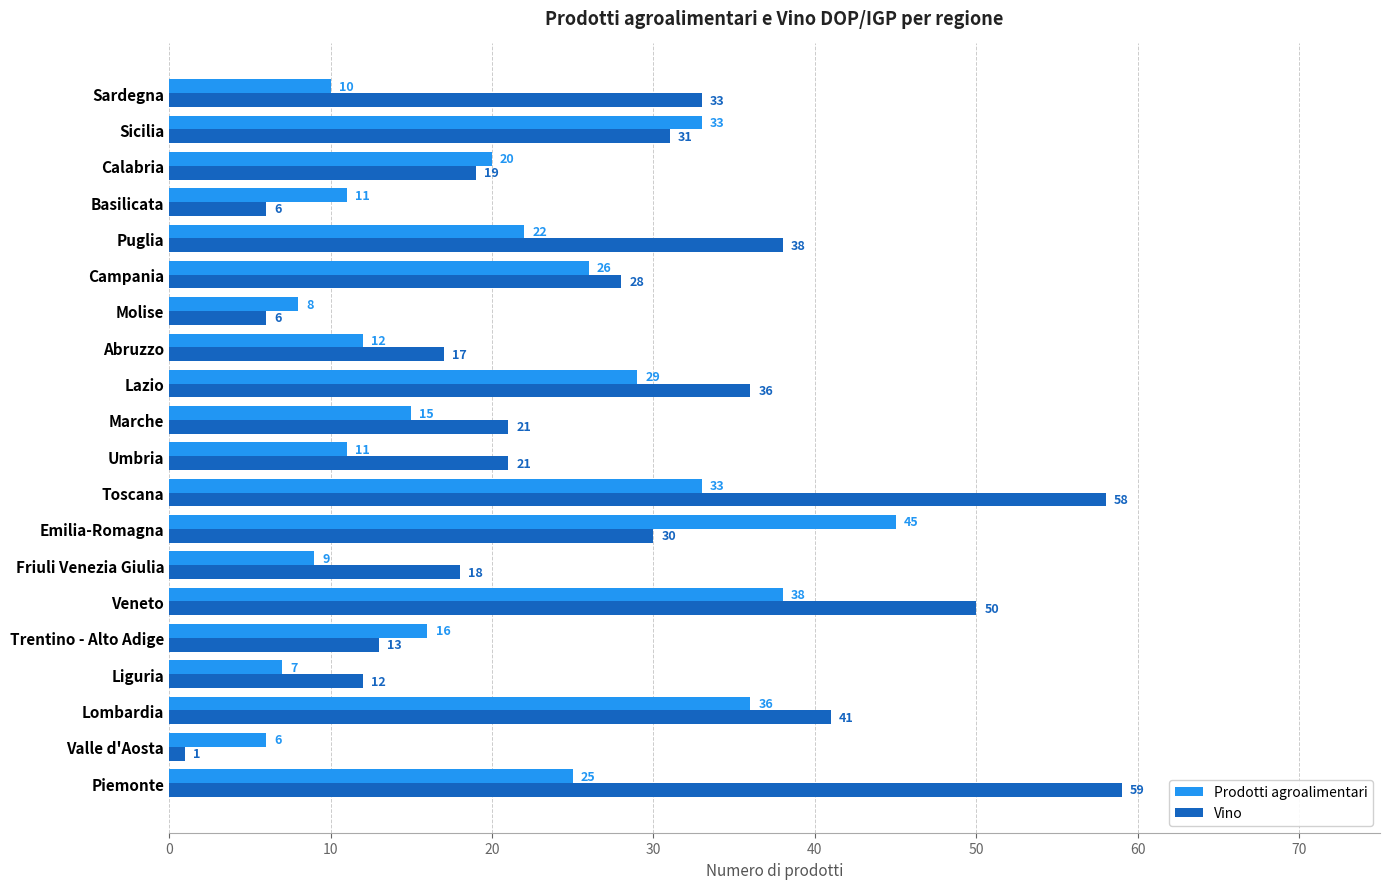

Is it true that Prodotti agroalimentari equals 15 at Sardegna?

False